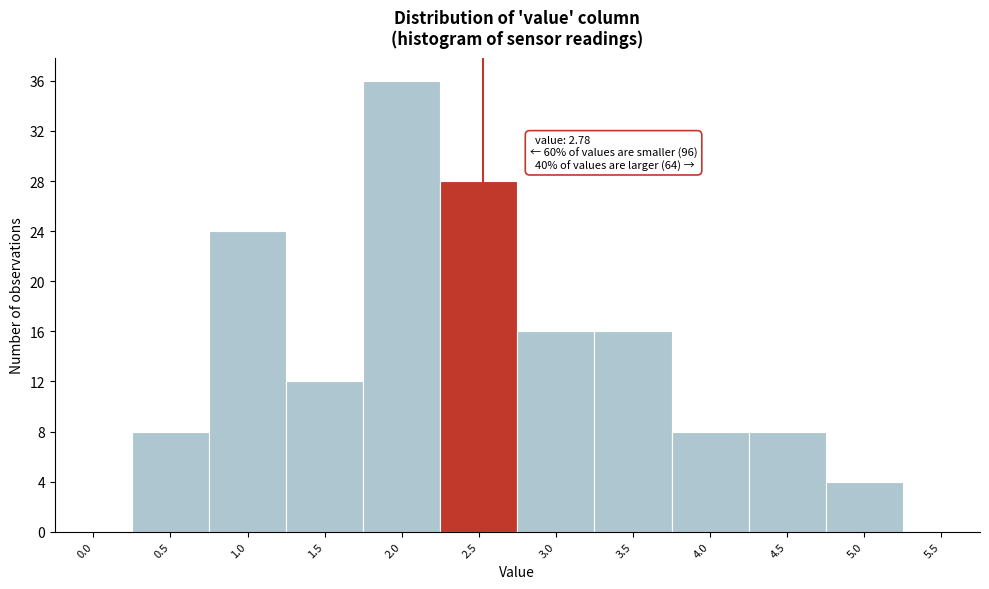

Reading left to right, list all the values displayed in this chart.

0.0=0	0.5=8	1.0=24	1.5=12	2.0=36	2.5=28	3.0=16	3.5=16	4.0=8	4.5=8	5.0=4	5.5=0